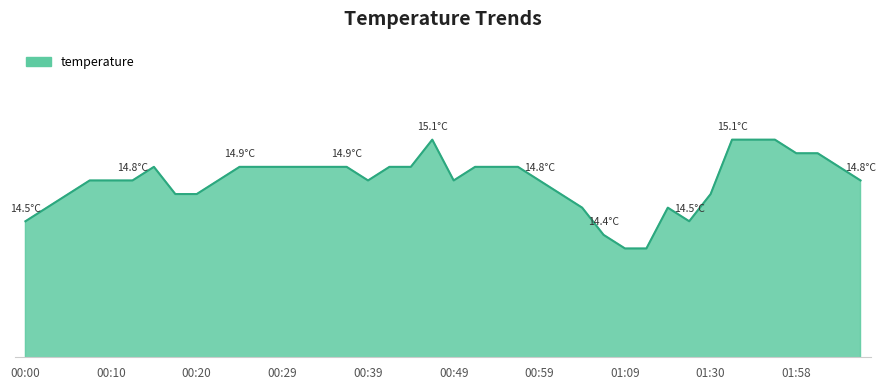

What is the difference between the maximum and second lowest values?

0.8